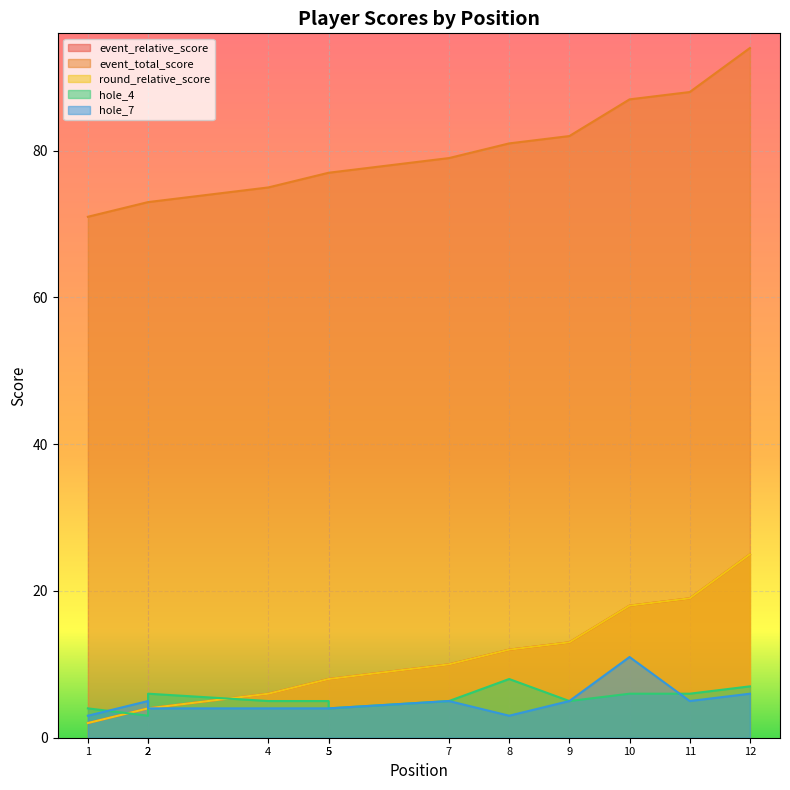

What is the sum of the hole_7 values at 8 and 2?

7